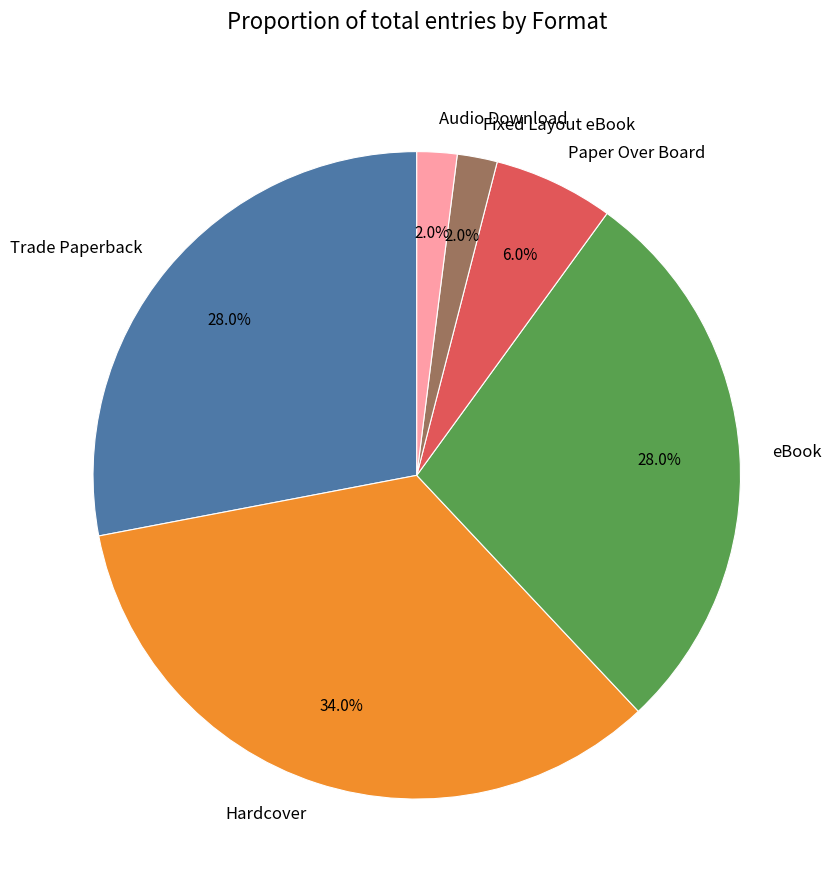

How many segments does this pie chart have?

6